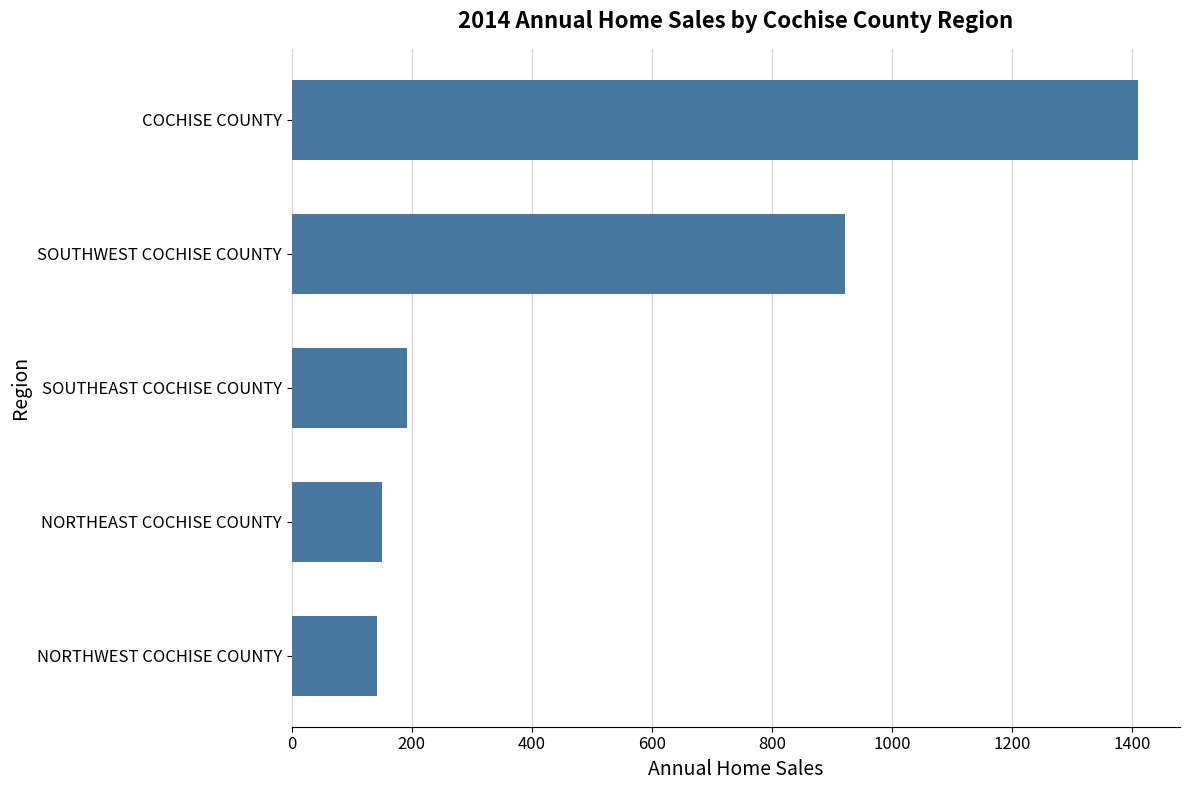

Reading top to bottom, what are all the values shown in this chart?

COCHISE COUNTY=1409	SOUTHWEST COCHISE COUNTY=922	SOUTHEAST COCHISE COUNTY=193	NORTHEAST COCHISE COUNTY=151	NORTHWEST COCHISE COUNTY=143